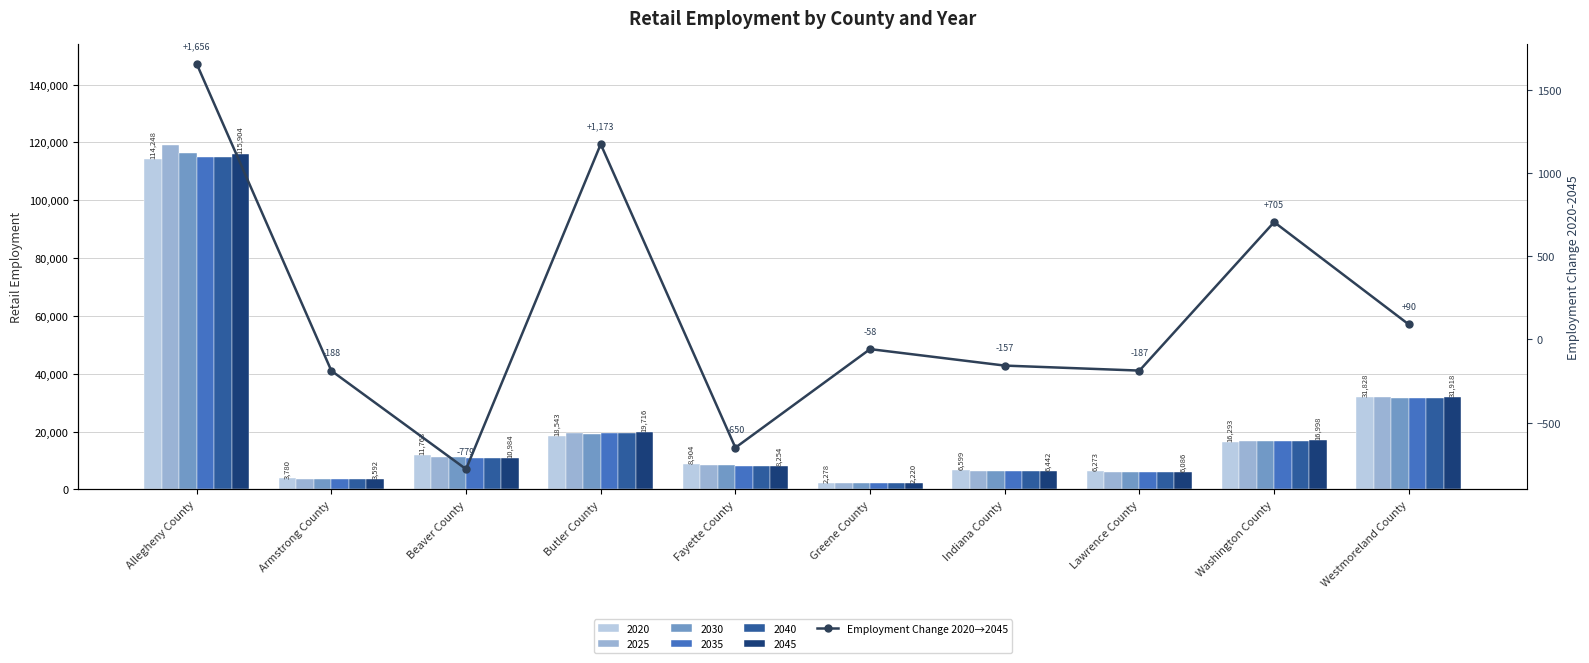

Count the number of categories in the chart.

10